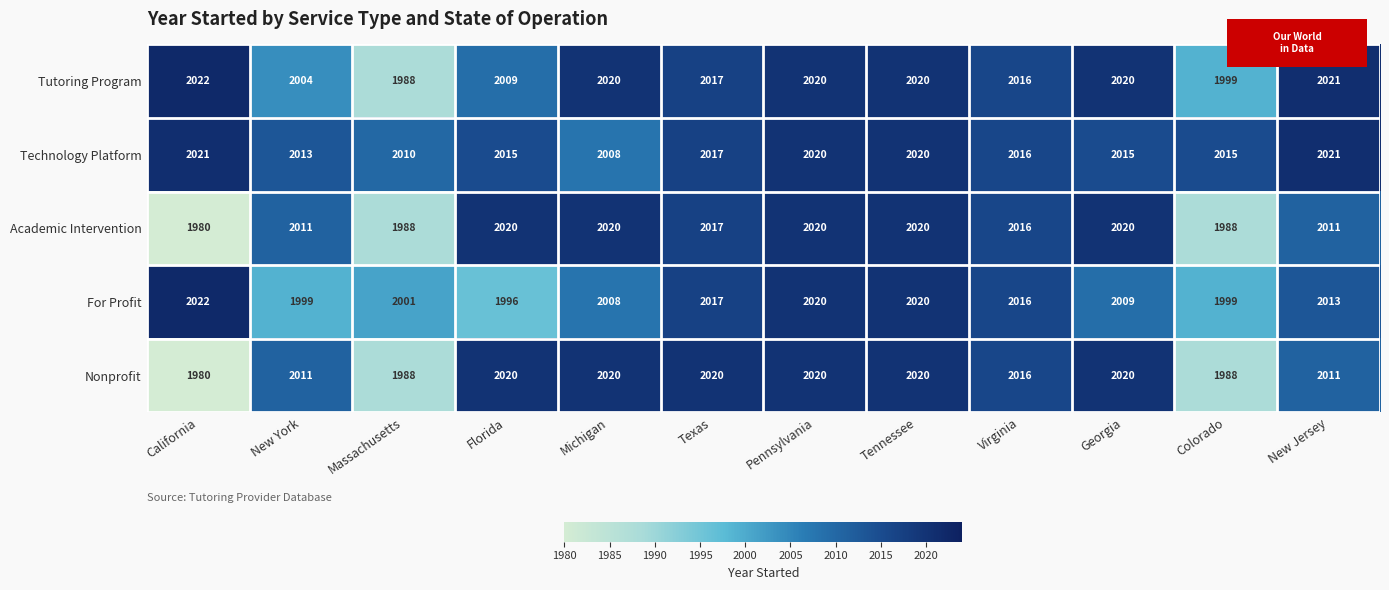

What is the smallest value displayed?

1980